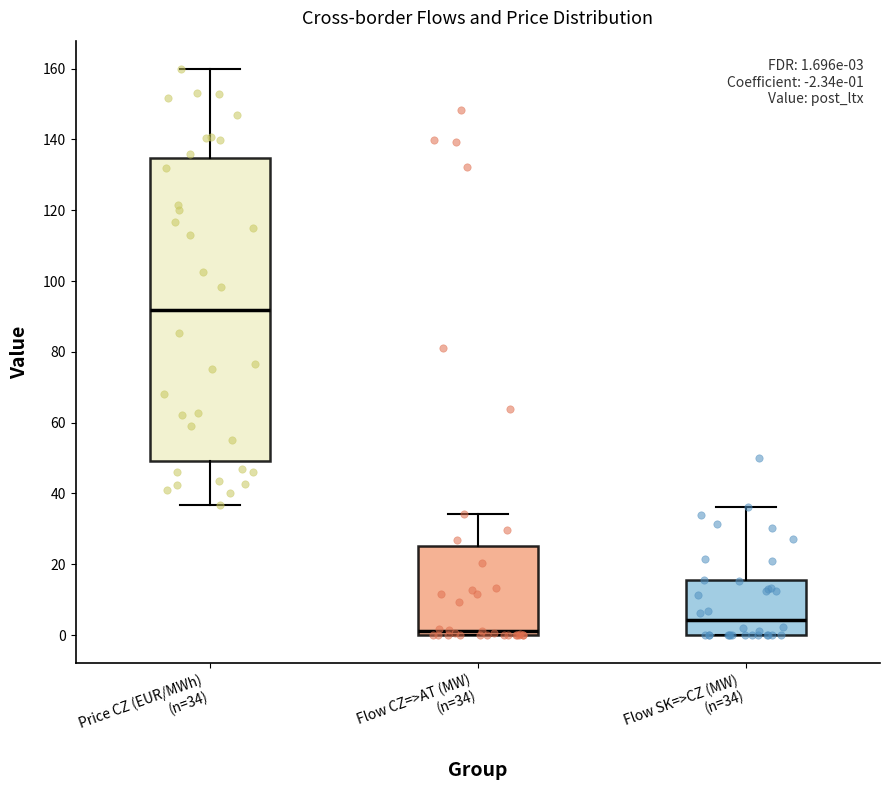

Comparing the boxes themselves (not the whiskers), which one is the tallest?

Price CZ (EUR/MWh) (n=34)